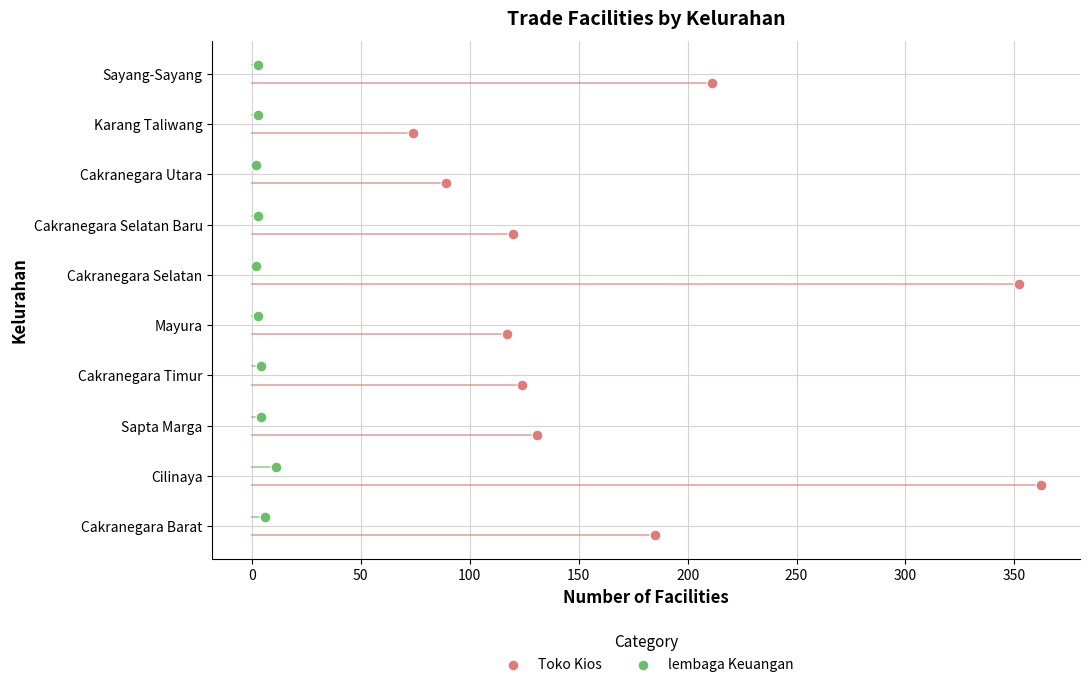

What are all the series names shown in the legend?

Toko Kios, lembaga Keuangan